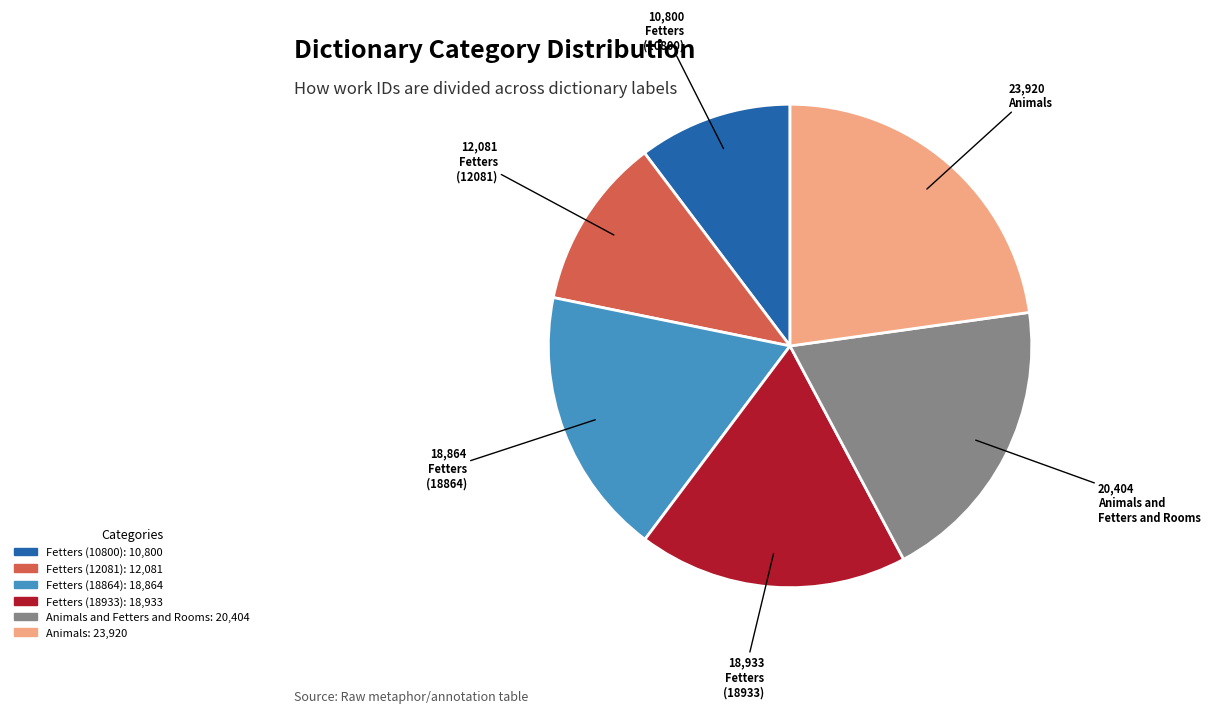

Does any single category account for the majority?

No